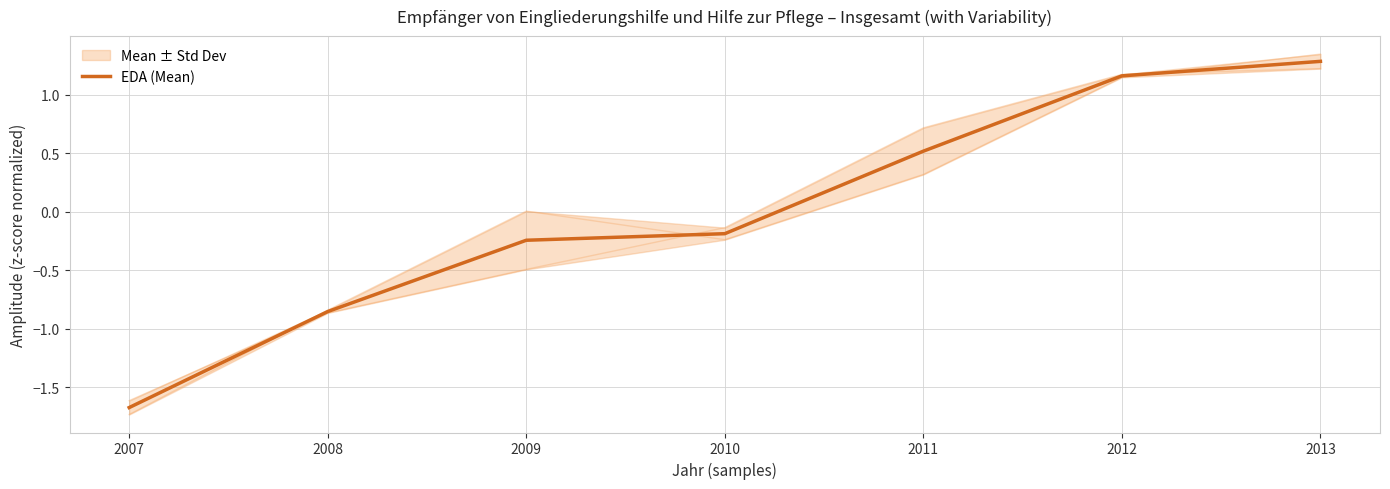

What is the value of the 3rd point from the left?

-0.2